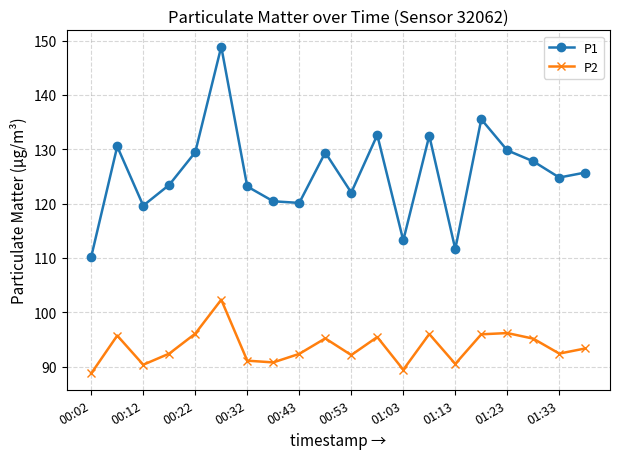

How many lines are shown in the chart?

2